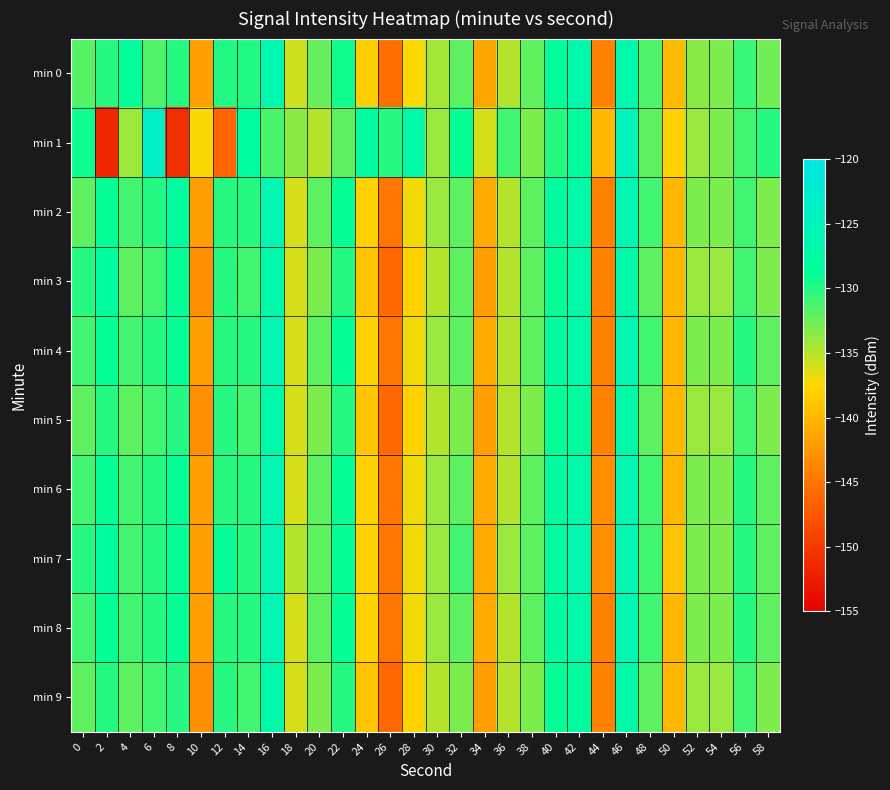

Reading left to right, list all the values displayed in this chart.

min 0: 0=-131.8	2=-130.0	4=-128.6	6=-131.6	8=-130.0	10=-141.8	12=-129.9	14=-129.9	16=-126.1	18=-135.8	20=-132.2	22=-129.3	24=-138.2	26=-145.5	28=-137.4	30=-134.5	32=-131.9	34=-141.4	36=-135.0	38=-132.1	40=-128.5	42=-126.6	44=-144.0	46=-126.4	48=-131.4	50=-139.8	52=-133.5	54=-133.1	56=-130.7	58=-132.7
min 1: 0=-129.2	2=-151.5	4=-134.2	6=-123.4	8=-150.9	10=-137.3	12=-146.2	14=-127.9	16=-131.3	18=-133.6	20=-135.0	22=-132.0	24=-128.0	26=-130.0	28=-127.0	30=-134.0	32=-129.0	34=-136.0	36=-131.0	38=-133.0	40=-130.0	42=-128.0	44=-140.0	46=-125.0	48=-132.0	50=-138.0	52=-134.0	54=-133.0	56=-131.0	58=-130.0
min 2: 0=-132.0	2=-129.0	4=-131.0	6=-130.0	8=-128.0	10=-142.0	12=-130.0	14=-130.0	16=-126.0	18=-136.0	20=-132.0	22=-129.0	24=-138.0	26=-145.0	28=-137.0	30=-134.0	32=-132.0	34=-141.0	36=-135.0	38=-132.0	40=-128.0	42=-127.0	44=-144.0	46=-126.0	48=-131.0	50=-140.0	52=-133.0	54=-133.0	56=-131.0	58=-133.0
min 3: 0=-130.0	2=-128.0	4=-132.0	6=-131.0	8=-129.0	10=-143.0	12=-130.0	14=-131.0	16=-127.0	18=-136.0	20=-133.0	22=-130.0	24=-139.0	26=-146.0	28=-138.0	30=-135.0	32=-132.0	34=-142.0	36=-135.0	38=-132.0	40=-129.0	42=-127.0	44=-144.0	46=-127.0	48=-132.0	50=-140.0	52=-134.0	54=-134.0	56=-131.0	58=-133.0
min 4: 0=-131.0	2=-129.0	4=-131.0	6=-130.0	8=-129.0	10=-142.0	12=-130.0	14=-130.0	16=-126.0	18=-136.0	20=-132.0	22=-129.0	24=-138.0	26=-145.0	28=-137.0	30=-134.0	32=-132.0	34=-141.0	36=-135.0	38=-132.0	40=-128.0	42=-127.0	44=-144.0	46=-126.0	48=-131.0	50=-140.0	52=-133.0	54=-133.0	56=-130.0	58=-132.0
min 5: 0=-132.0	2=-130.0	4=-132.0	6=-131.0	8=-130.0	10=-143.0	12=-130.0	14=-131.0	16=-127.0	18=-136.0	20=-133.0	22=-130.0	24=-139.0	26=-146.0	28=-138.0	30=-135.0	32=-133.0	34=-142.0	36=-135.0	38=-133.0	40=-129.0	42=-128.0	44=-144.0	46=-127.0	48=-132.0	50=-140.0	52=-134.0	54=-134.0	56=-131.0	58=-133.0
min 6: 0=-131.0	2=-129.0	4=-131.0	6=-130.0	8=-129.0	10=-142.0	12=-130.0	14=-130.0	16=-126.0	18=-136.0	20=-132.0	22=-129.0	24=-138.0	26=-145.0	28=-137.0	30=-134.0	32=-132.0	34=-141.0	36=-135.0	38=-132.0	40=-128.0	42=-127.0	44=-143.0	46=-126.0	48=-131.0	50=-140.0	52=-133.0	54=-133.0	56=-130.0	58=-132.0
min 7: 0=-130.0	2=-128.0	4=-131.0	6=-130.0	8=-129.0	10=-142.0	12=-129.0	14=-130.0	16=-126.0	18=-135.0	20=-132.0	22=-129.0	24=-138.0	26=-145.0	28=-137.0	30=-134.0	32=-131.0	34=-141.0	36=-134.0	38=-132.0	40=-128.0	42=-126.0	44=-143.0	46=-126.0	48=-131.0	50=-139.0	52=-133.0	54=-133.0	56=-130.0	58=-132.0
min 8: 0=-131.0	2=-129.0	4=-131.0	6=-130.0	8=-129.0	10=-142.0	12=-130.0	14=-130.0	16=-126.0	18=-136.0	20=-132.0	22=-129.0	24=-138.0	26=-145.0	28=-137.0	30=-134.0	32=-132.0	34=-141.0	36=-135.0	38=-132.0	40=-128.0	42=-127.0	44=-144.0	46=-126.0	48=-131.0	50=-140.0	52=-133.0	54=-133.0	56=-130.0	58=-132.0
min 9: 0=-132.0	2=-130.0	4=-132.0	6=-131.0	8=-130.0	10=-143.0	12=-130.0	14=-131.0	16=-127.0	18=-136.0	20=-133.0	22=-130.0	24=-139.0	26=-146.0	28=-138.0	30=-135.0	32=-133.0	34=-142.0	36=-135.0	38=-133.0	40=-129.0	42=-128.0	44=-144.0	46=-127.0	48=-132.0	50=-140.0	52=-134.0	54=-134.0	56=-131.0	58=-133.0